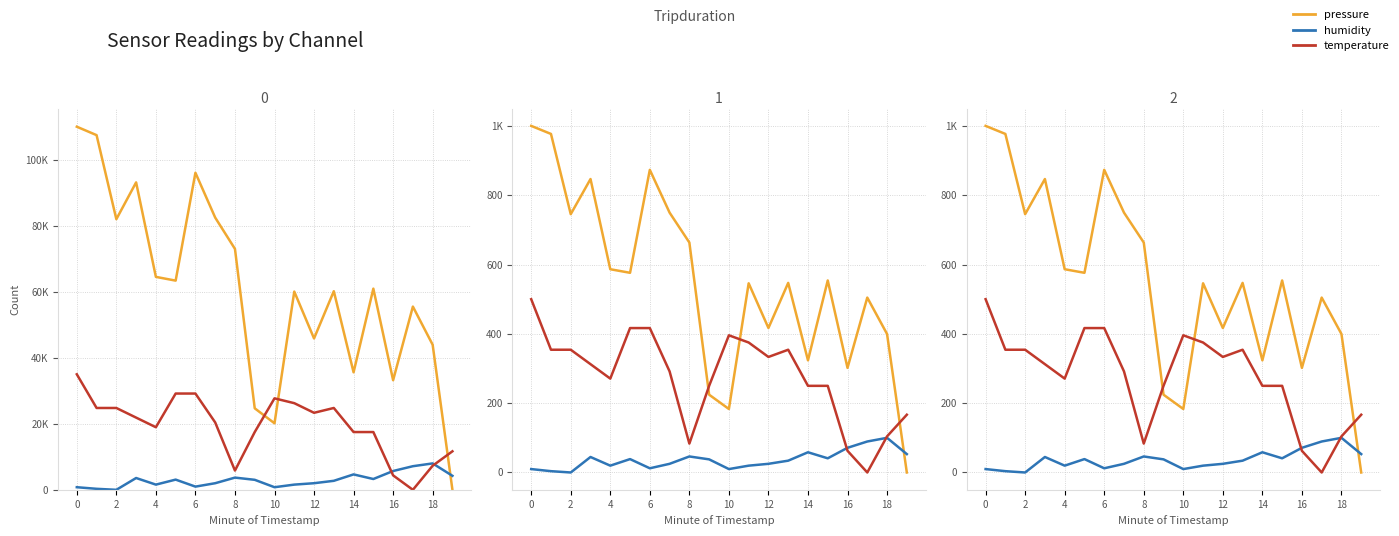

Reading right to left, transcribe all the data shown in this chart.

pressure: 0.0	399.6	504.6	301.9	554.0	323.6	547.0	416.9	545.9	183.2	224.5	663.5	749.7	873.2	576.1	586.4	846.7	745.3	976.8	1000.0
humidity: 53.0	100.0	89.4	71.2	40.9	58.3	34.1	25.0	19.7	9.8	37.9	46.2	25.0	12.1	38.6	19.7	44.7	0.0	3.8	9.8
temperature: 166.7	104.2	0.0	62.5	250.0	250.0	354.2	333.3	375.0	395.8	250.0	83.3	291.7	416.7	416.7	270.8	312.5	354.2	354.2	500.0